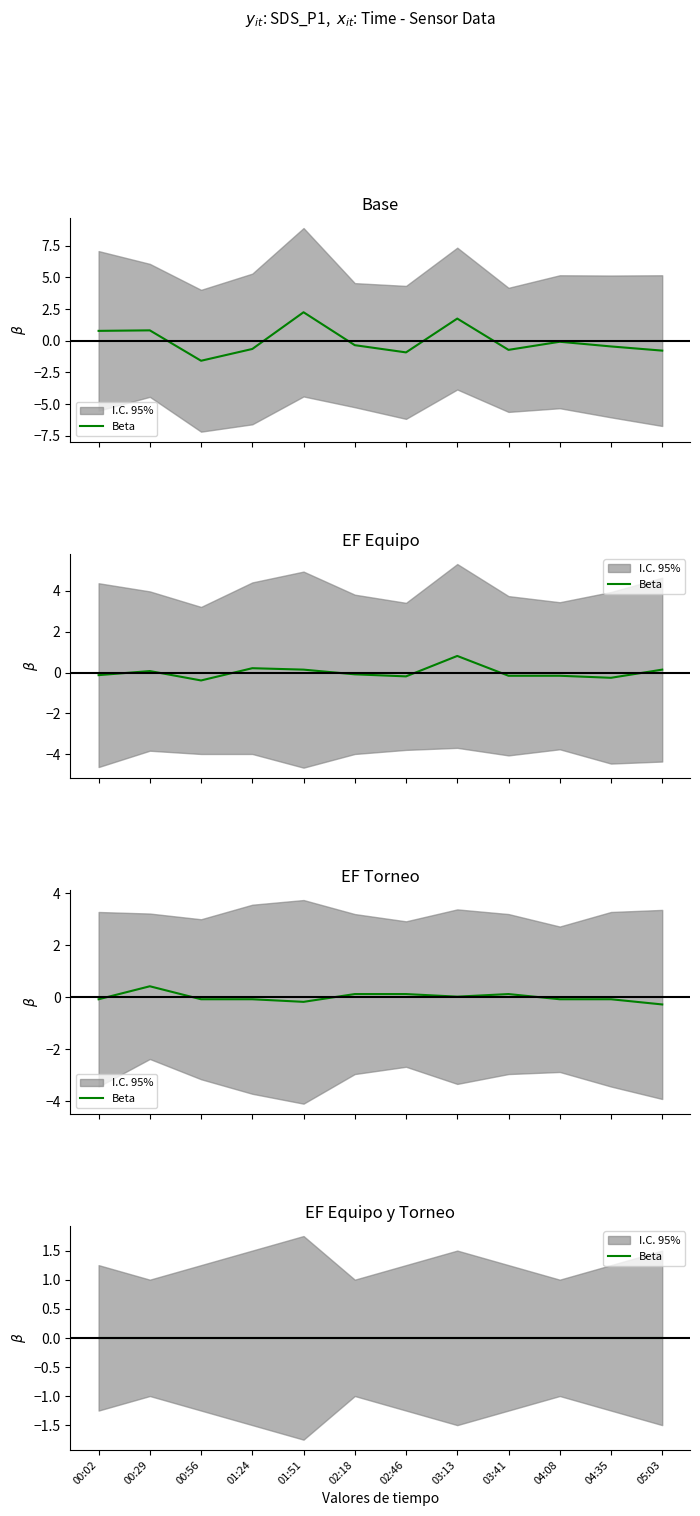

How many interior local peaks does the SDS_P1 series have?

4